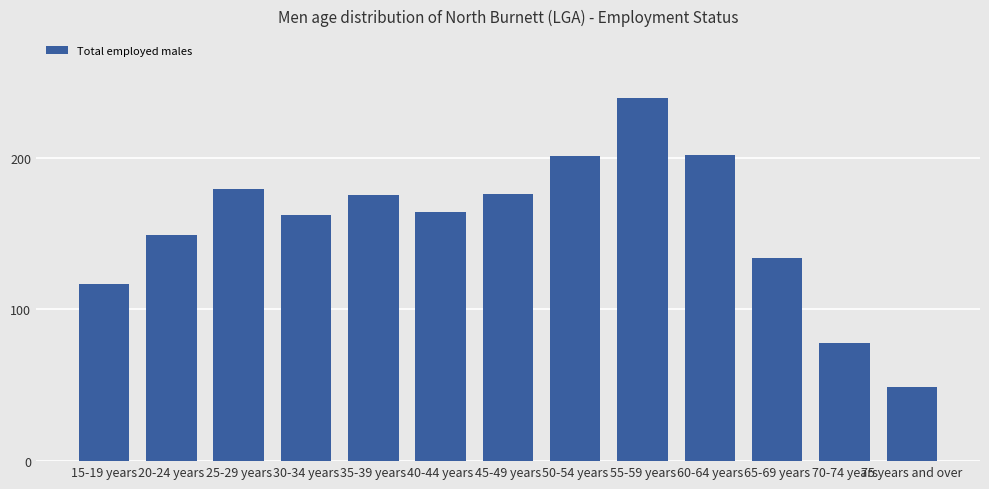

What is the sum of all values?

2025